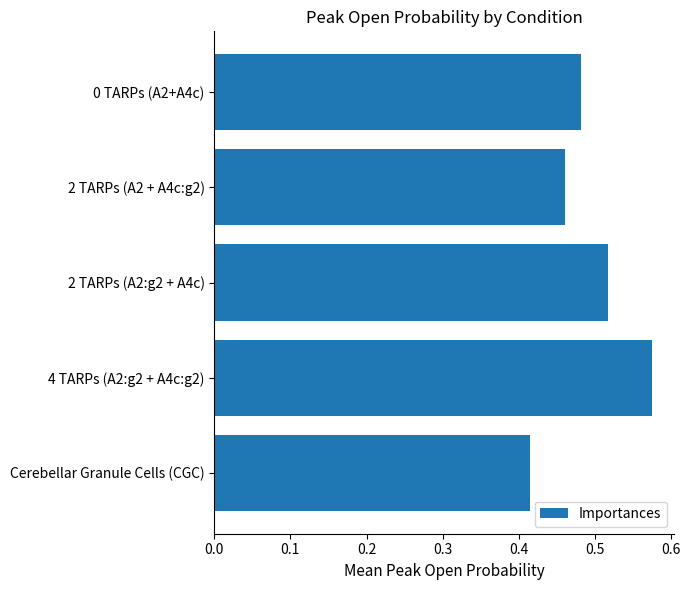

Rank the categories by value from lowest to highest.

Cerebellar Granule Cells (CGC), 2 TARPs (A2 + A4c:g2), 0 TARPs (A2+A4c), 2 TARPs (A2:g2 + A4c), 4 TARPs (A2:g2 + A4c:g2)